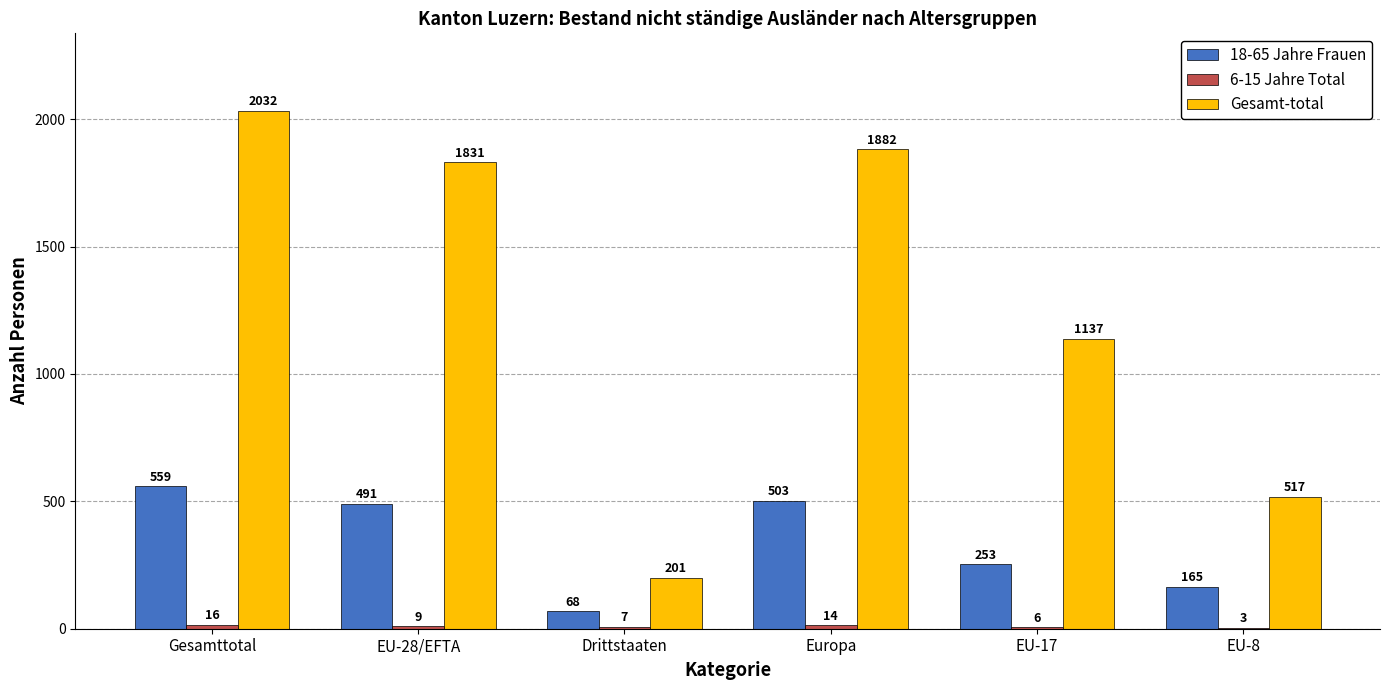

The value of Gesamt-total at EU-17 is 1137. True or false?

True